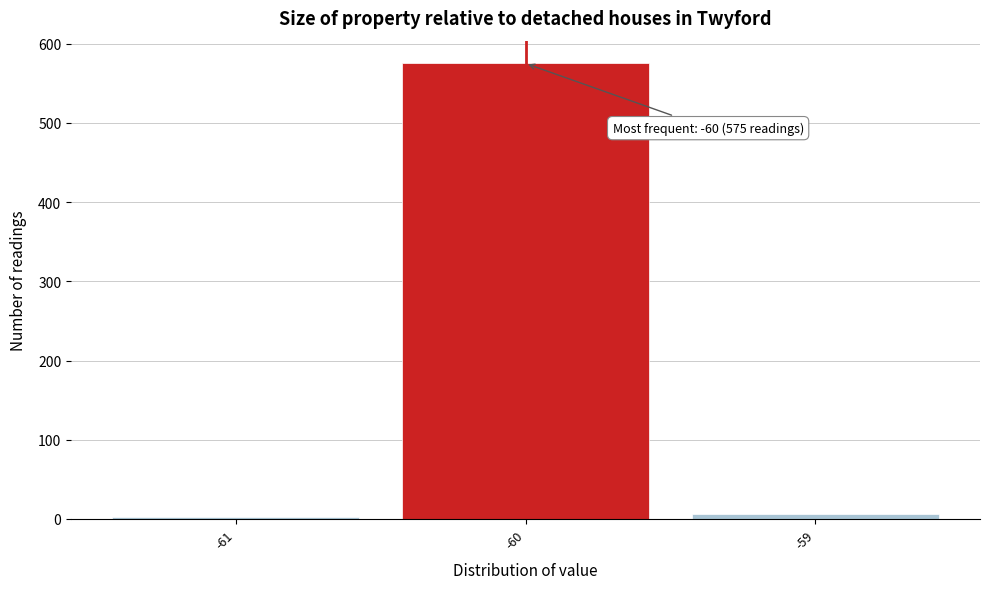

Over which range of the x-axis is the bar tallest?

-60.5 to -59.5